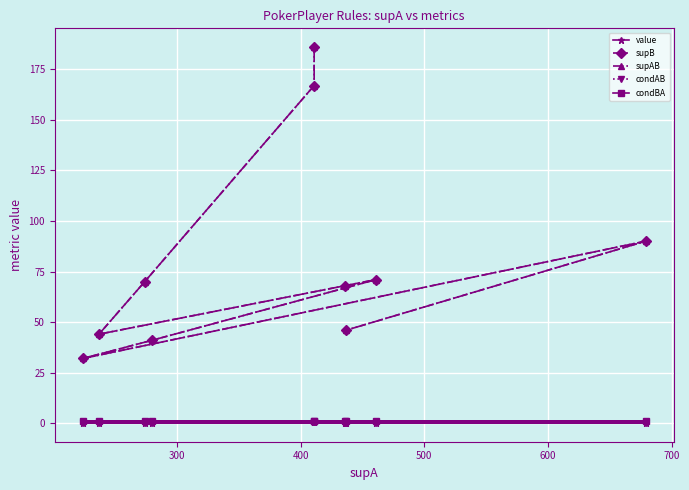

True or false: condBA and supB intersect in this chart.

False